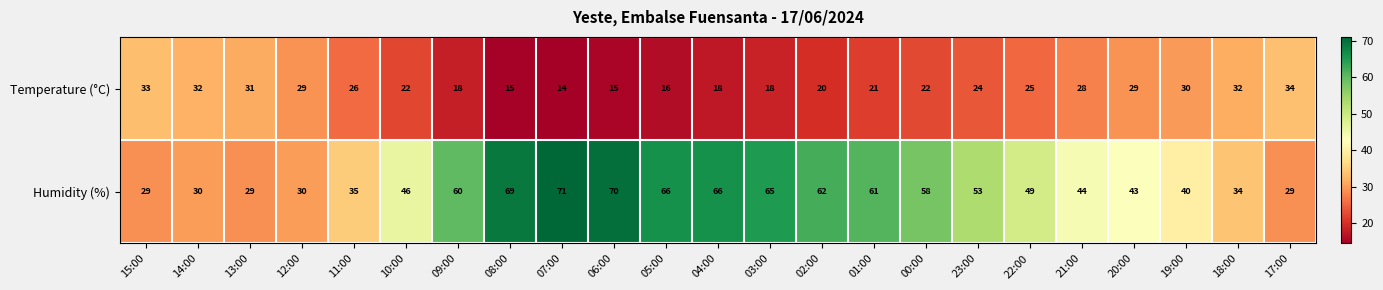

Rank the series at 19:00 from highest to lowest value.

Humidity (%), Temperature (°C)